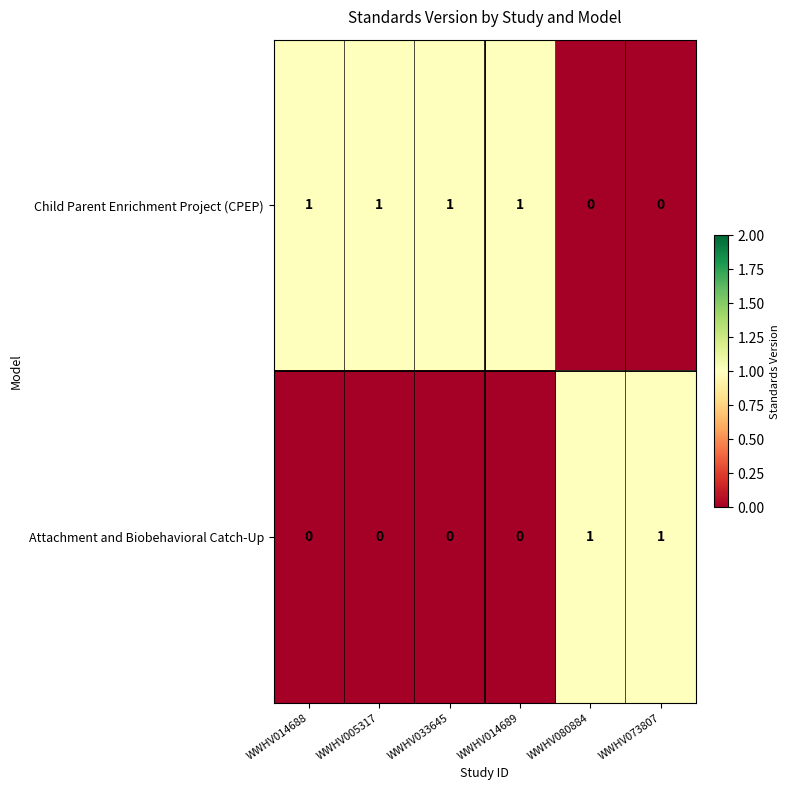

Reading left to right, extract all data points from this chart.

Child Parent Enrichment Project (CPEP): WWHV014688=1	WWHV005317=1	WWHV033645=1	WWHV014689=1	WWHV080884=0	WWHV073807=0
Attachment and Biobehavioral Catch-Up: WWHV014688=0	WWHV005317=0	WWHV033645=0	WWHV014689=0	WWHV080884=1	WWHV073807=1